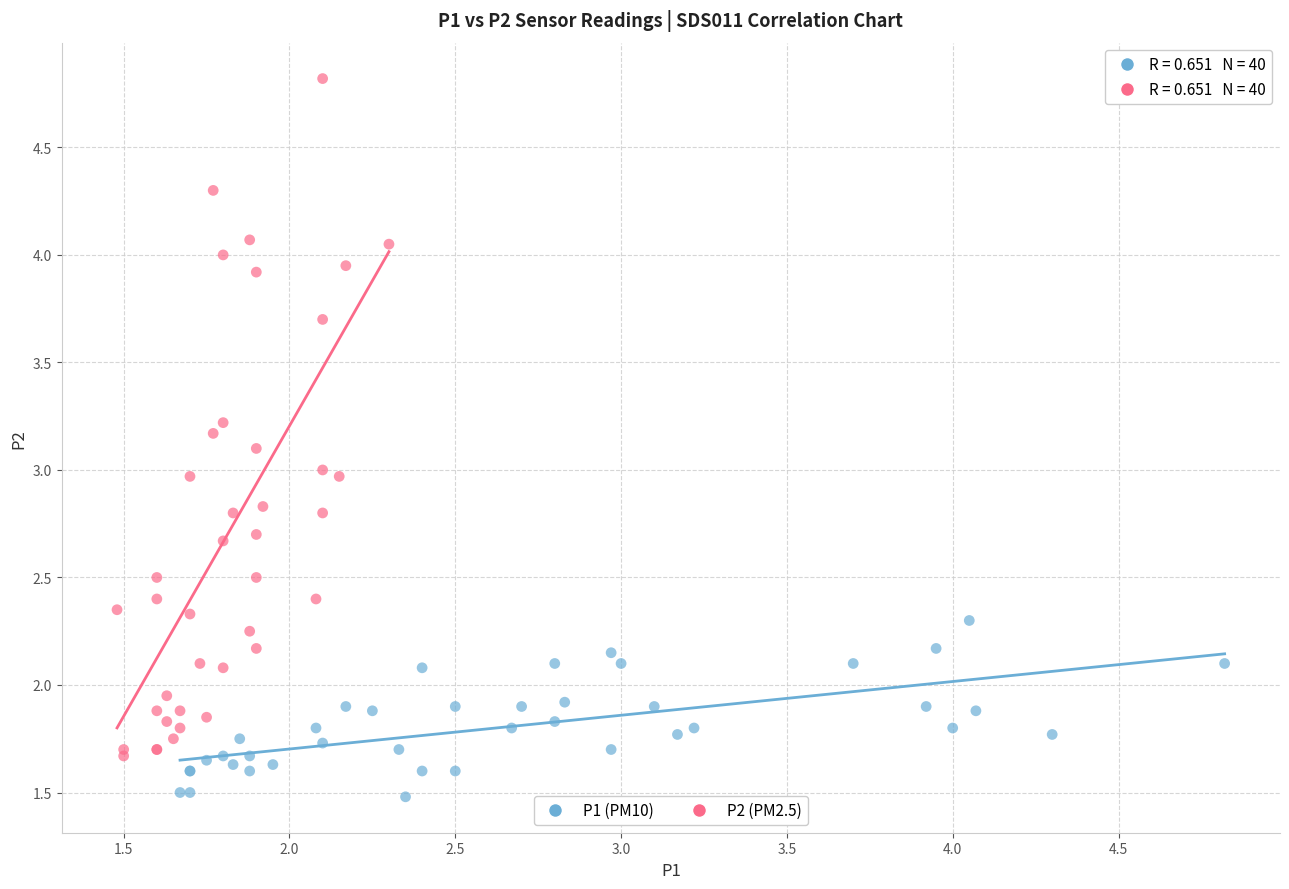

Which series contains the lowest Y value?

P1 (PM10)